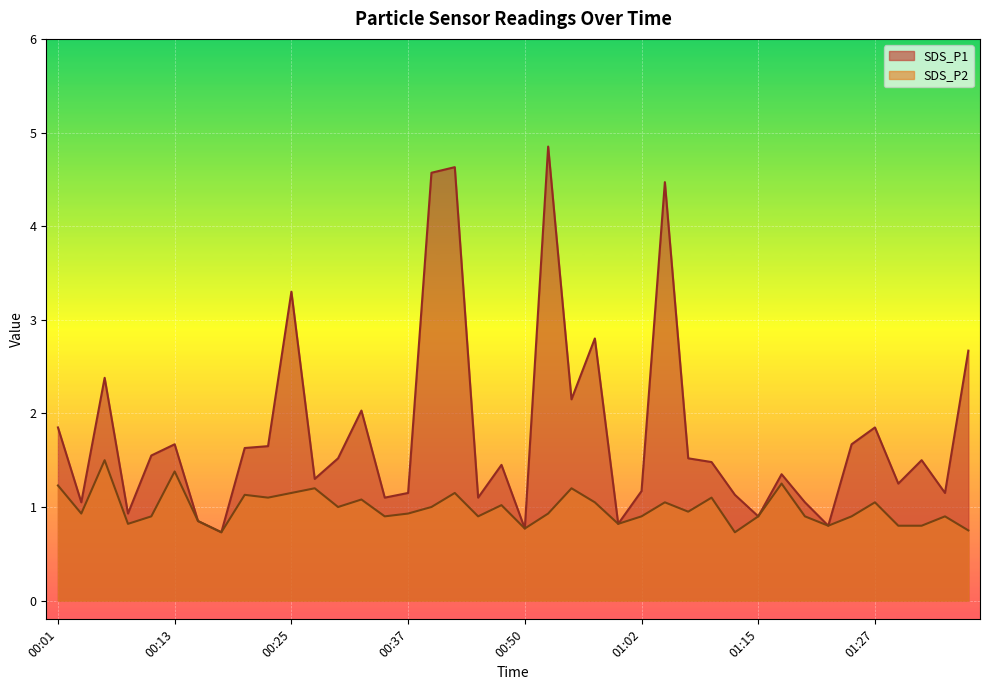

What is the label of the 28th point from the left?

01:07